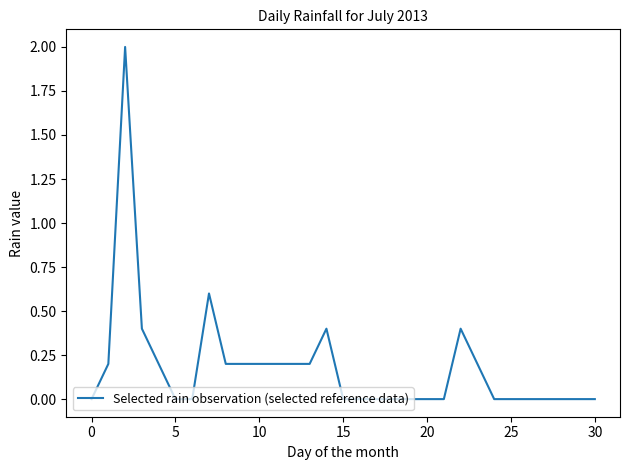

What is the difference between the maximum and minimum values?

2.0